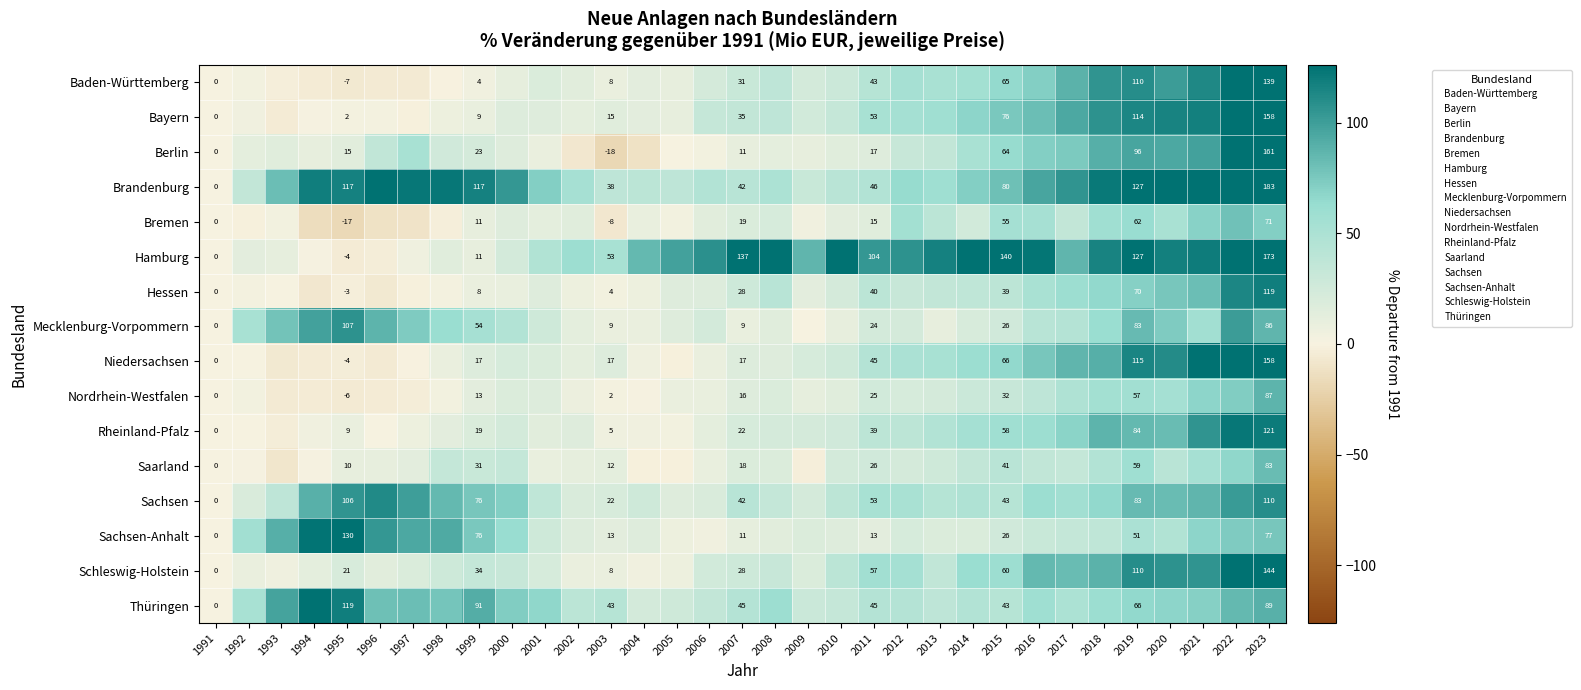

What is the total value across all series at 2006?

390.3